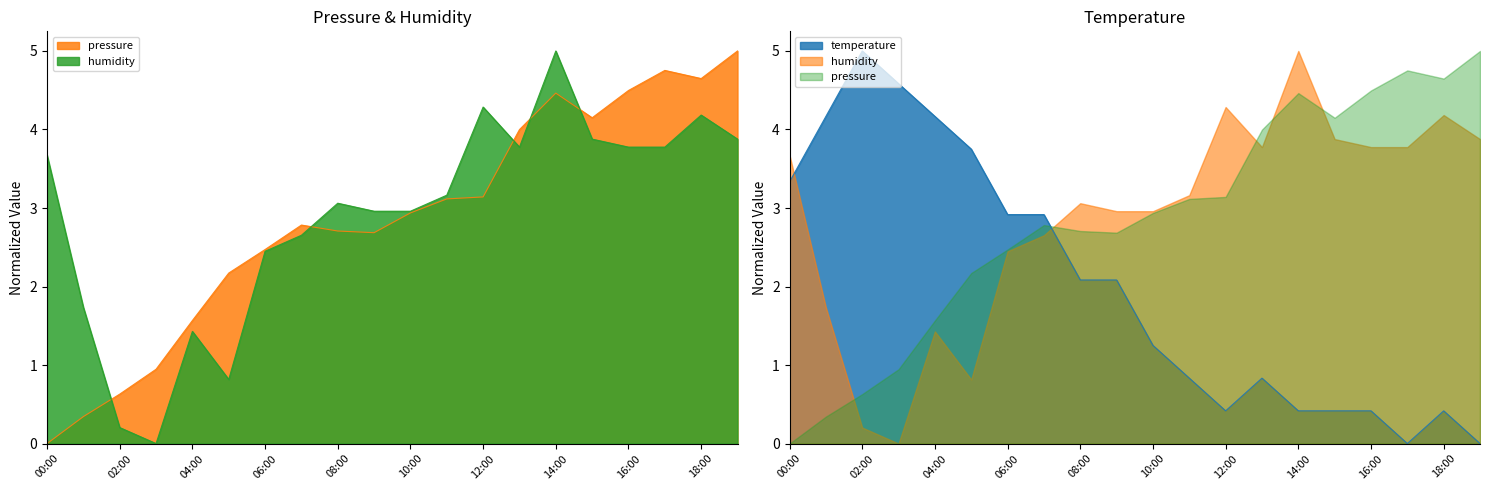

Reading right to left, list all the values displayed in this chart.

pressure: 19:00=5.0	18:00=4.6	17:00=4.8	16:00=4.5	15:00=4.1	14:00=4.5	13:00=4.0	12:00=3.1	11:00=3.1	10:00=2.9	09:00=2.7	08:00=2.7	07:00=2.8	06:00=2.5	05:00=2.2	04:00=1.6	03:00=0.9	02:00=0.6	01:00=0.3	00:00=0.0
humidity: 19:00=3.9	18:00=4.2	17:00=3.8	16:00=3.8	15:00=3.9	14:00=5.0	13:00=3.8	12:00=4.3	11:00=3.2	10:00=3.0	09:00=3.0	08:00=3.1	07:00=2.7	06:00=2.4	05:00=0.8	04:00=1.4	03:00=0.0	02:00=0.2	01:00=1.7	00:00=3.7
temperature: 19:00=0.0	18:00=0.4	17:00=0.0	16:00=0.4	15:00=0.4	14:00=0.4	13:00=0.8	12:00=0.4	11:00=0.8	10:00=1.2	09:00=2.1	08:00=2.1	07:00=2.9	06:00=2.9	05:00=3.7	04:00=4.2	03:00=4.6	02:00=5.0	01:00=4.2	00:00=3.3